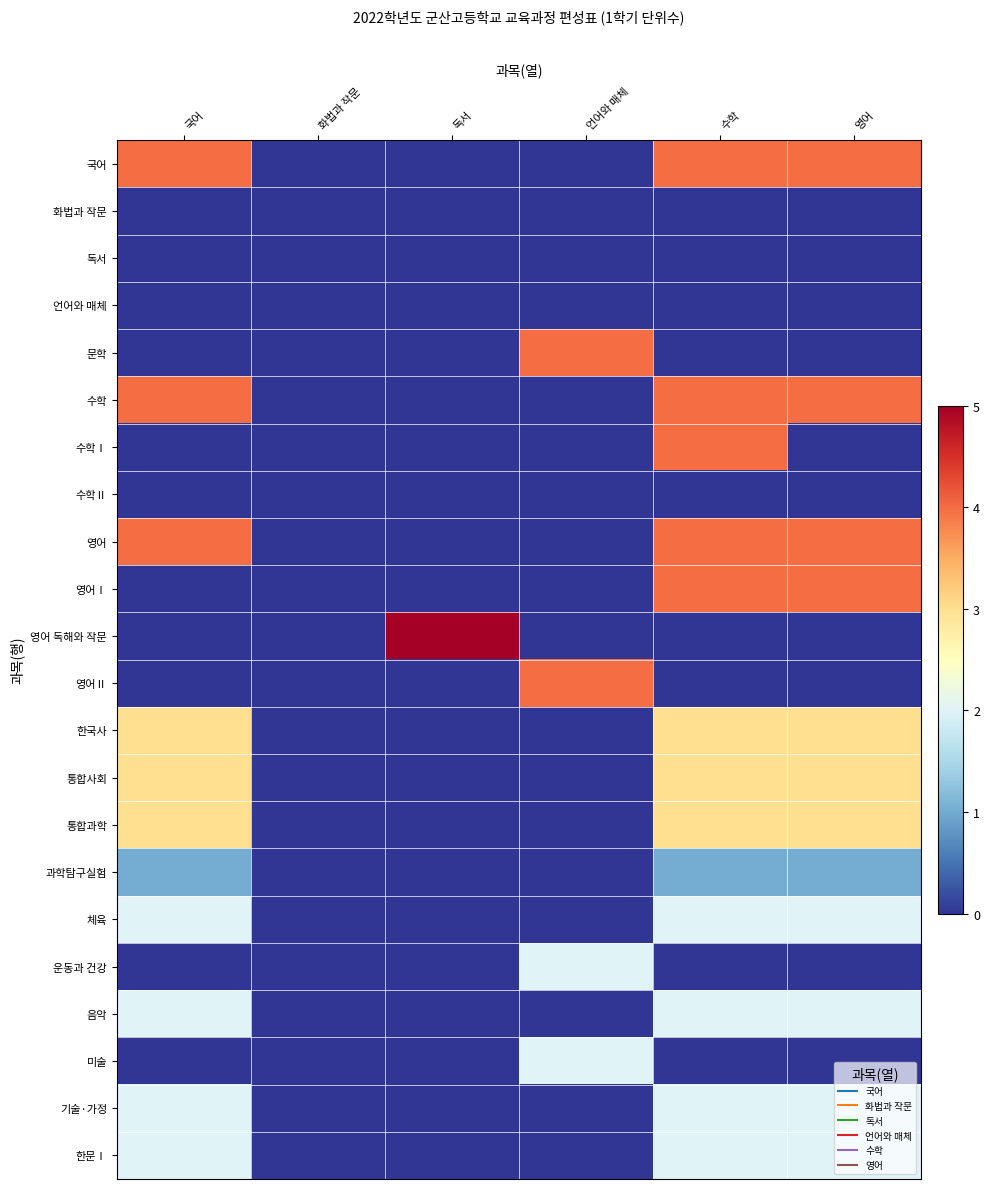

Rank the series by their maximum value, from lowest to highest.

화법과 작문, 독서, 언어와 매체, 수학Ⅱ, 과학탐구실험, 체육, 운동과 건강, 음악, 미술, 기술·가정, 한문Ⅰ, 한국사, 통합사회, 통합과학, 국어, 문학, 수학, 수학Ⅰ, 영어, 영어Ⅰ, 영어Ⅱ, 영어 독해와 작문